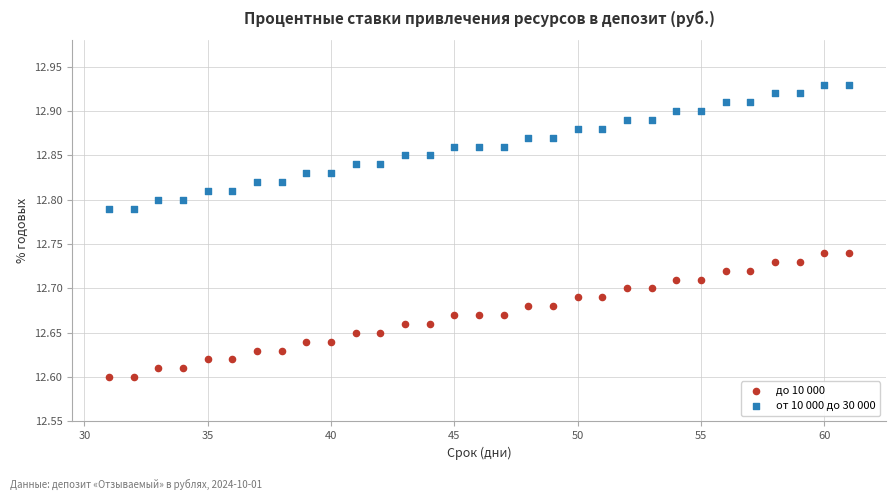

What is the X range (max minus min) for the scatter plot?

30.0